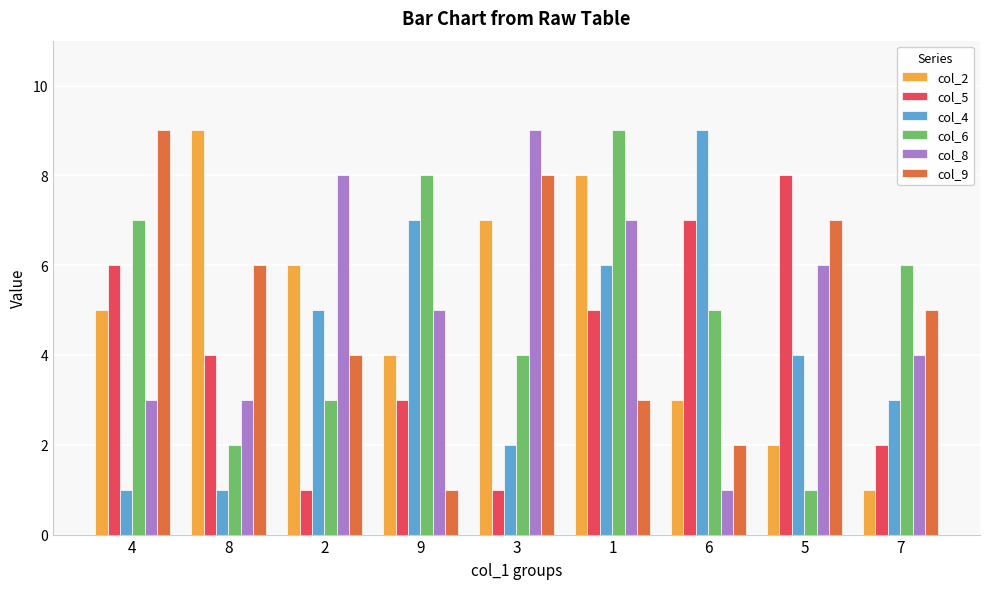

At which category is the sum across all series the highest?

1